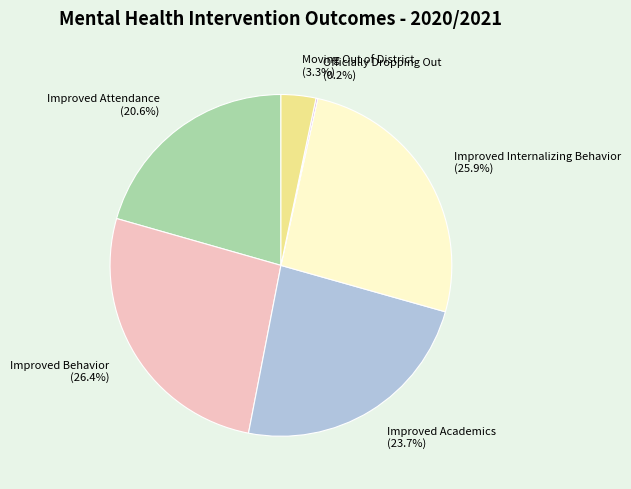

True or false: Improved Academics accounts for 24% of the total.

True